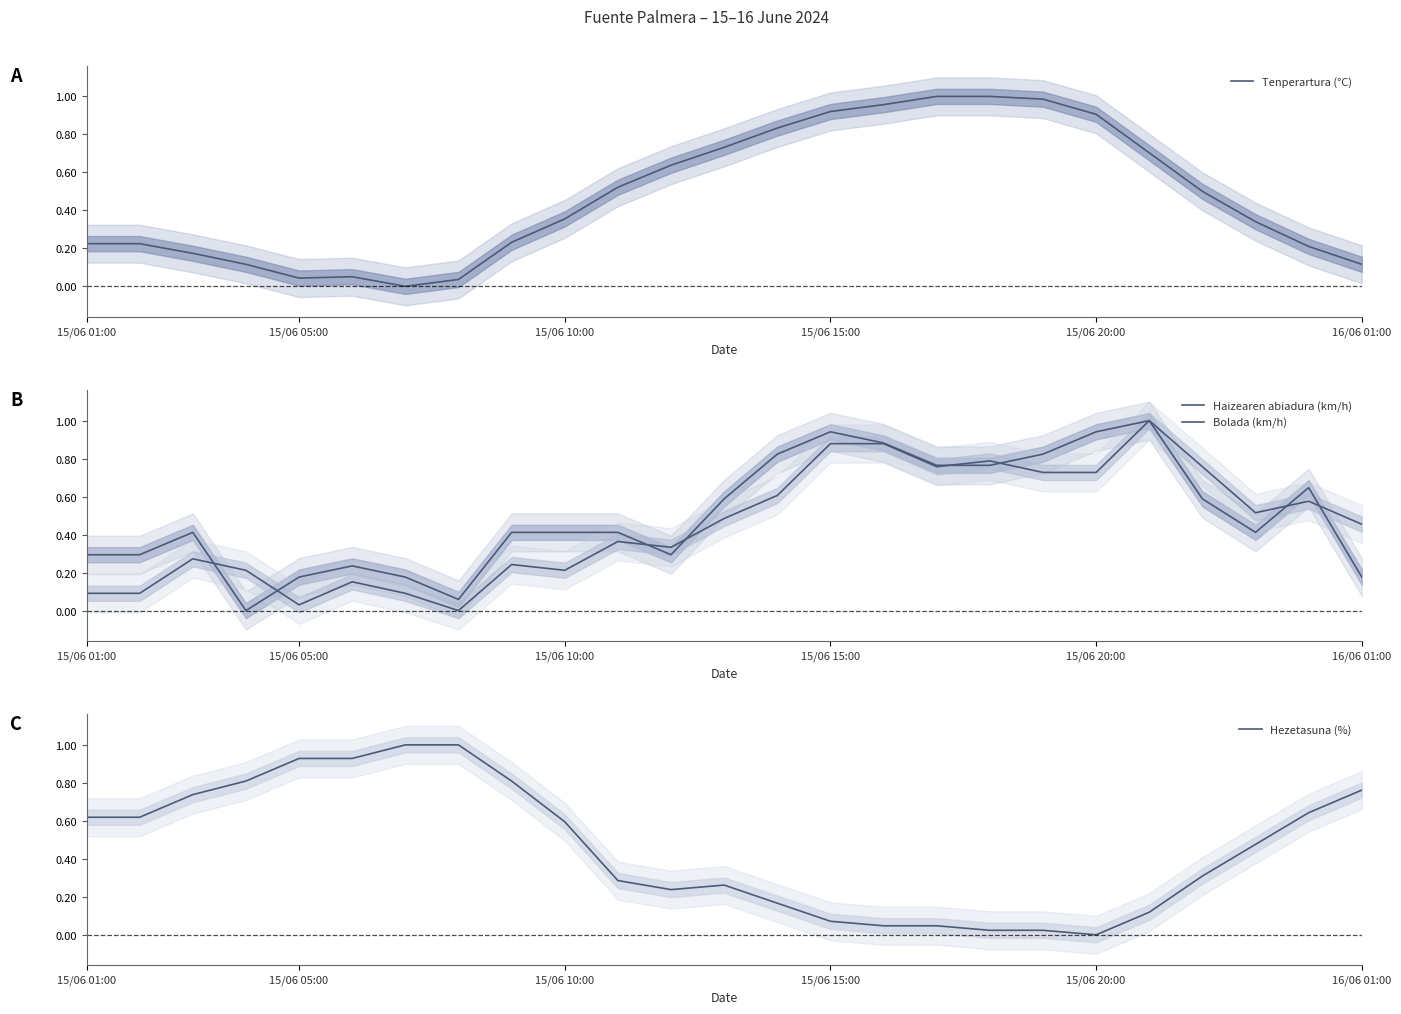

True or false: Haizearen abiadura (km/h) has more than 0 points higher than both neighbors.

True